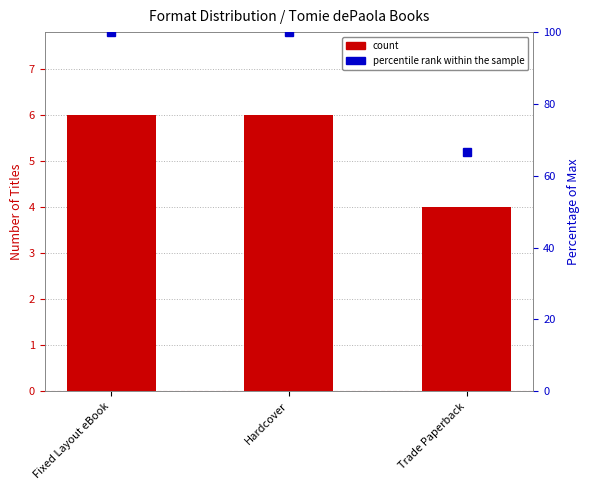

Which has a higher value, Fixed Layout eBook or Trade Paperback?

Fixed Layout eBook